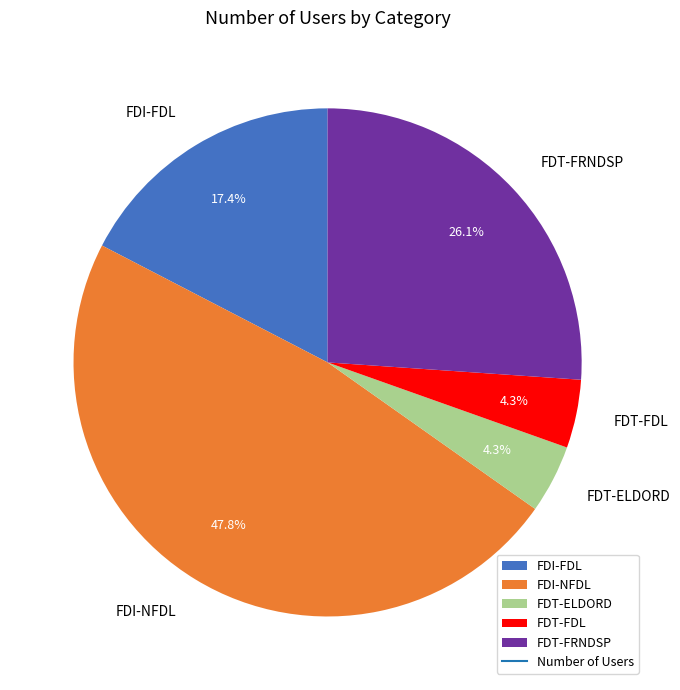

What percentage is the FDI-FDL slice, to the nearest percent?

17%